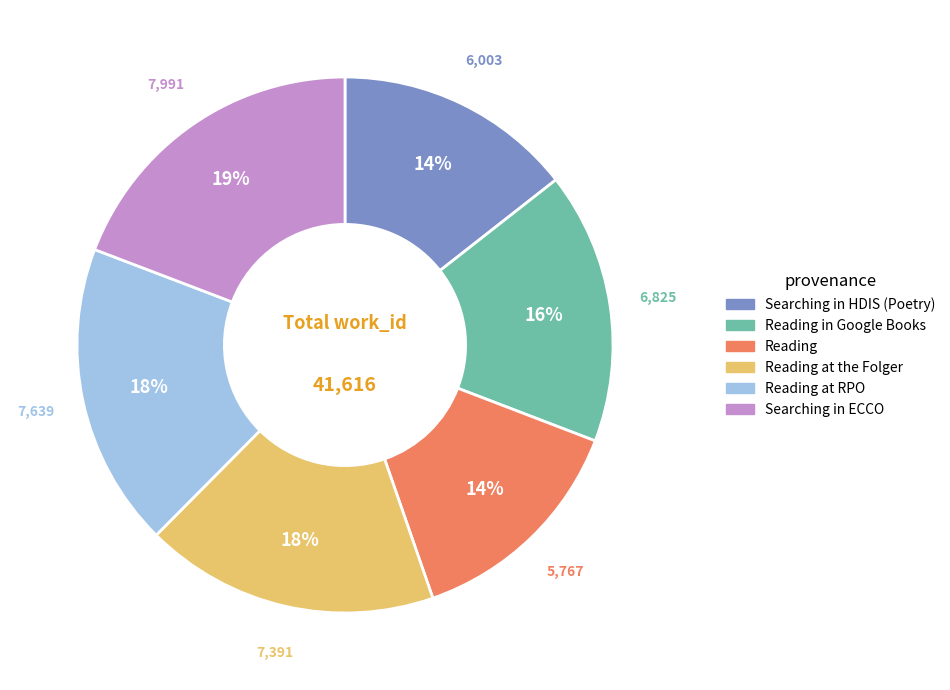

Is there any slice that represents more than half of the pie?

No